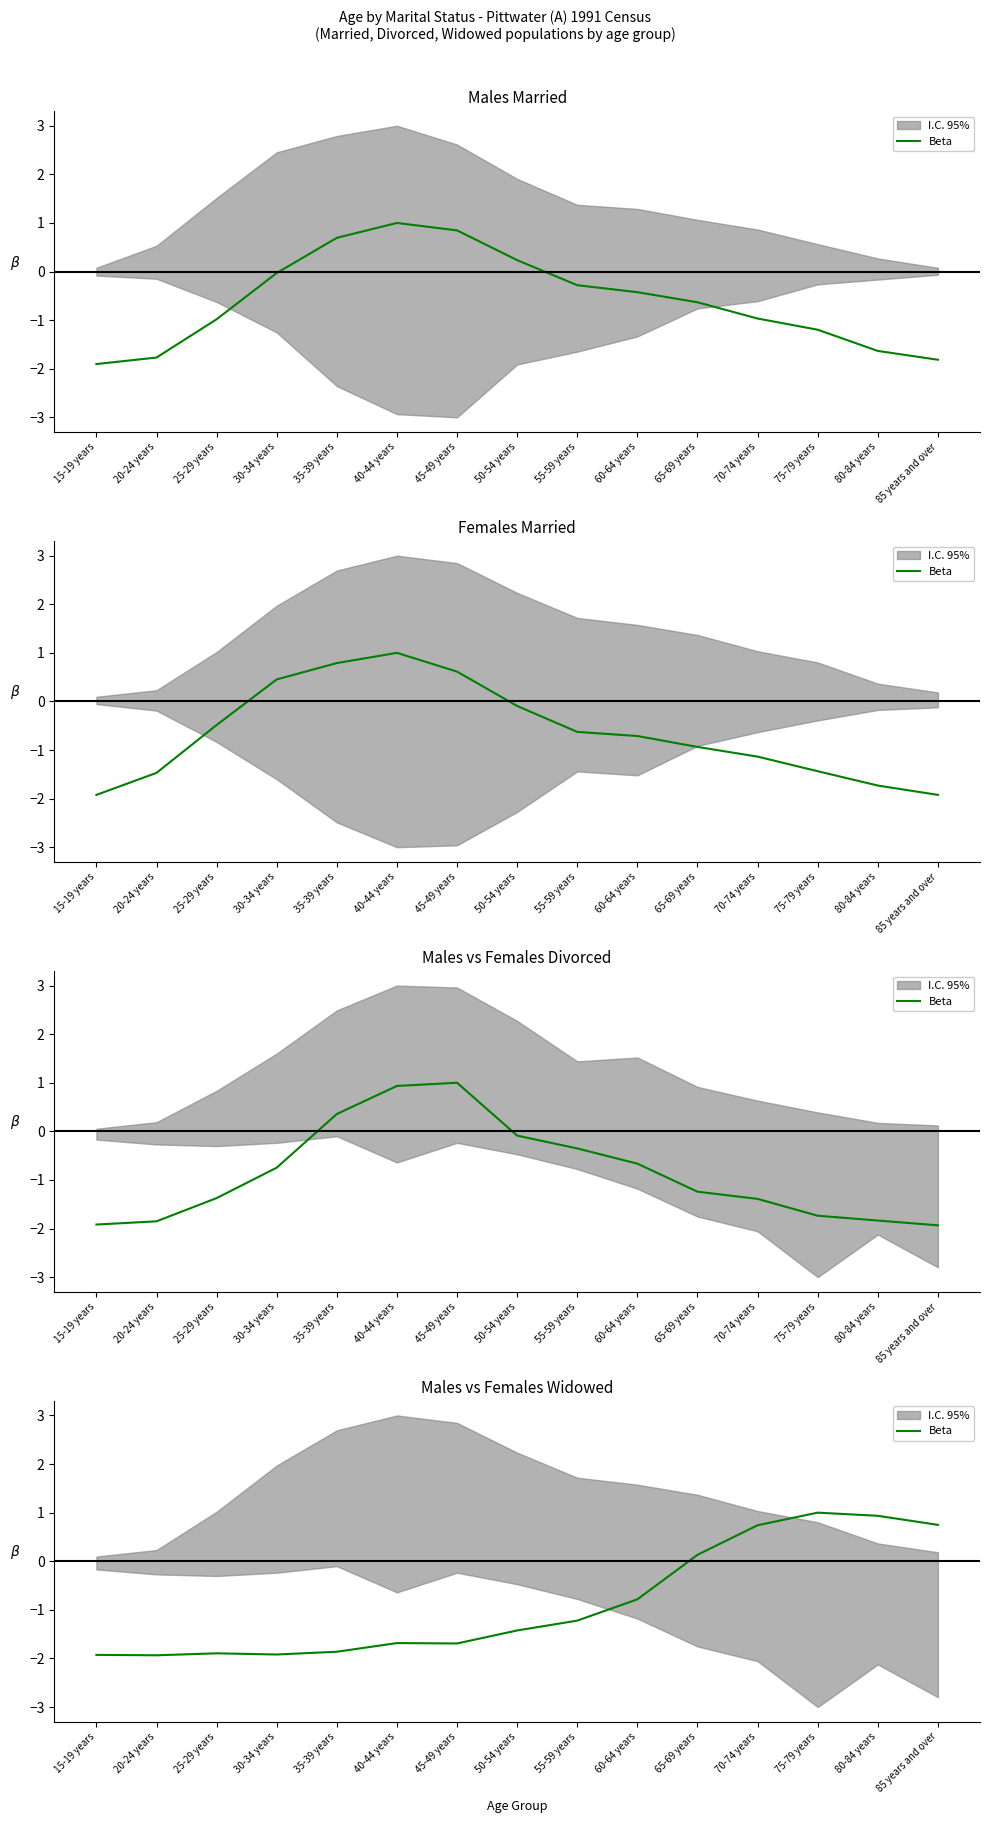

Is it true that the value at 60-64 years is -1.2?

False